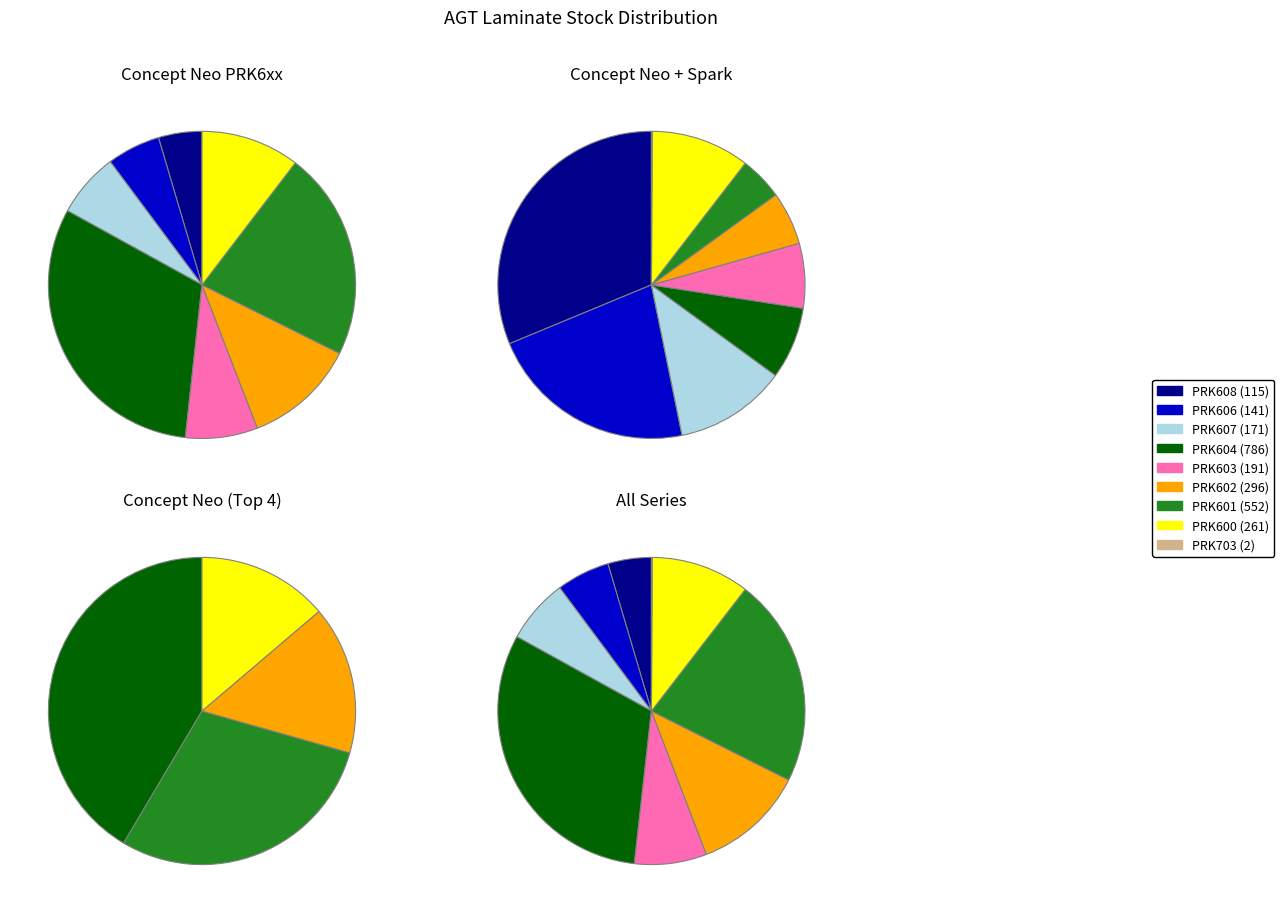

Which slice is the largest?

PRK604 (786)